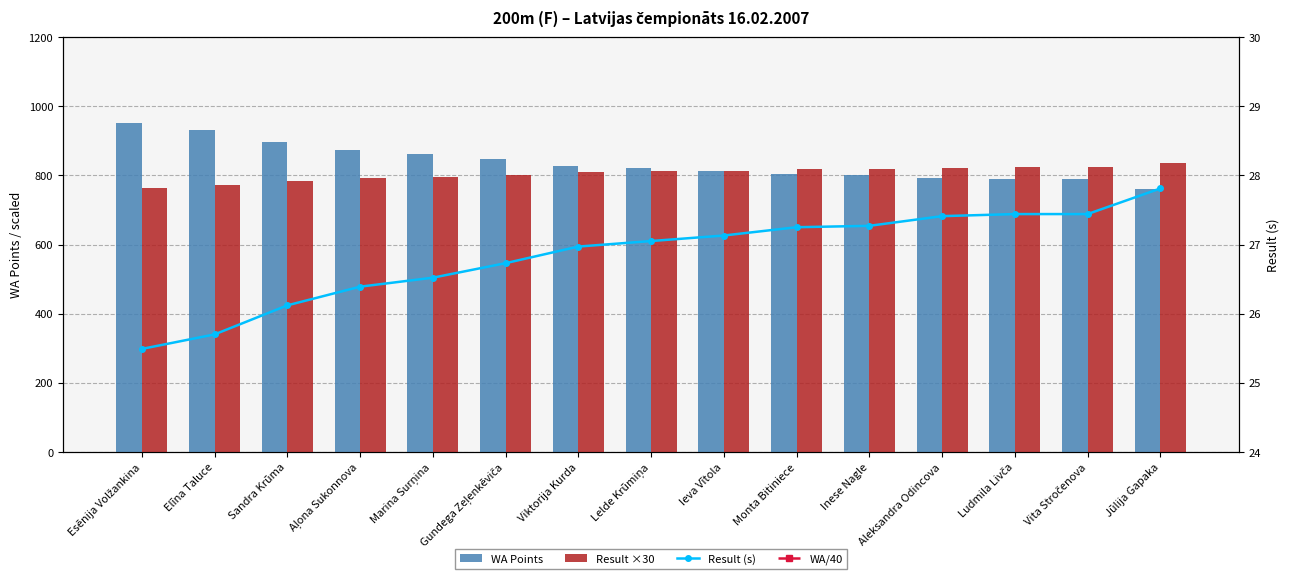

At how many categories does at least one series exceed 321?

15